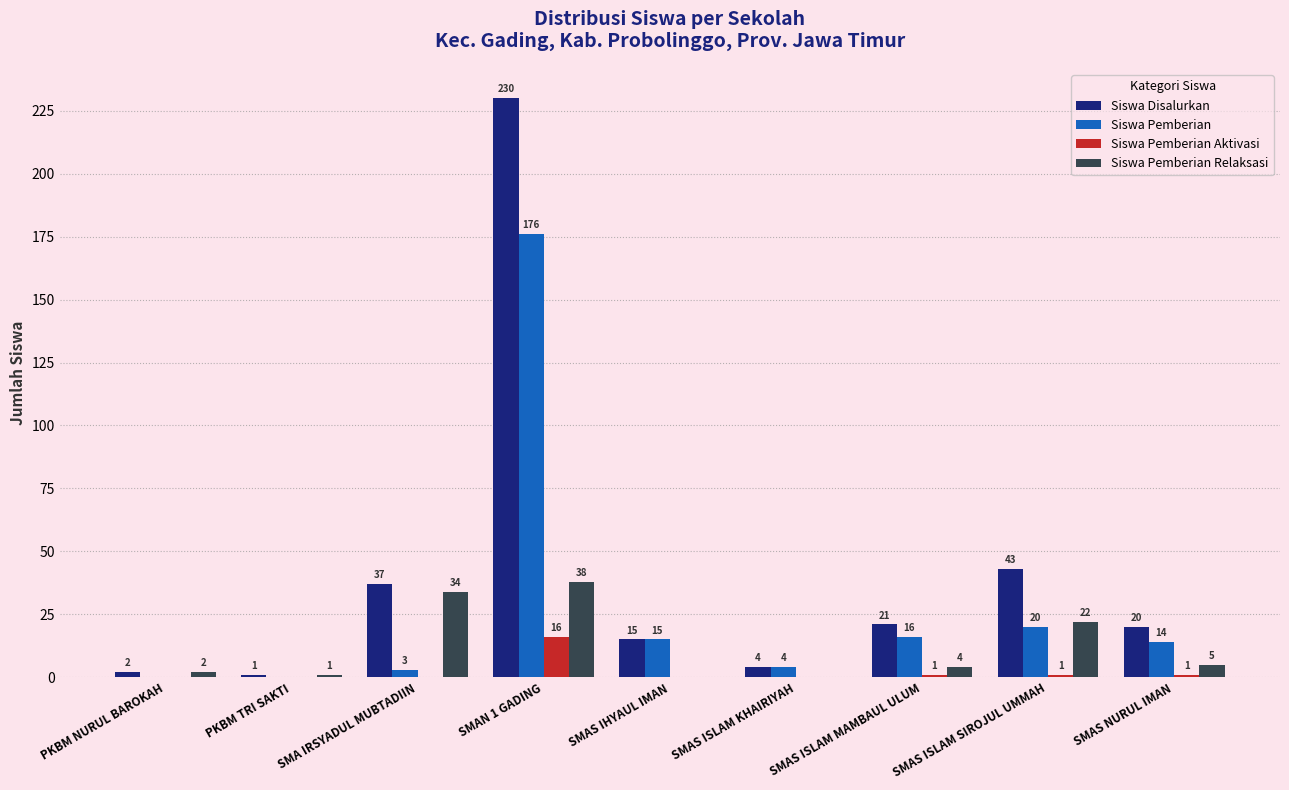

What is the sum of the Siswa Disalurkan values at SMAS ISLAM SIROJUL UMMAH and PKBM TRI SAKTI?

44